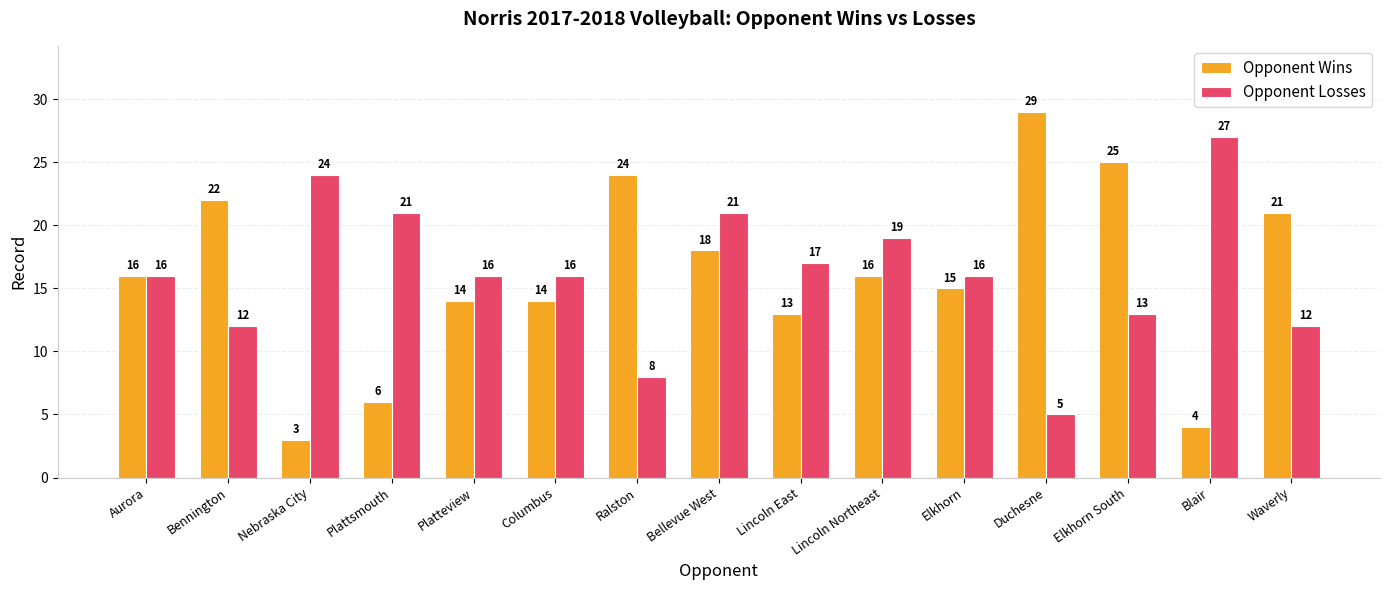

What position from the right is Elkhorn?

5